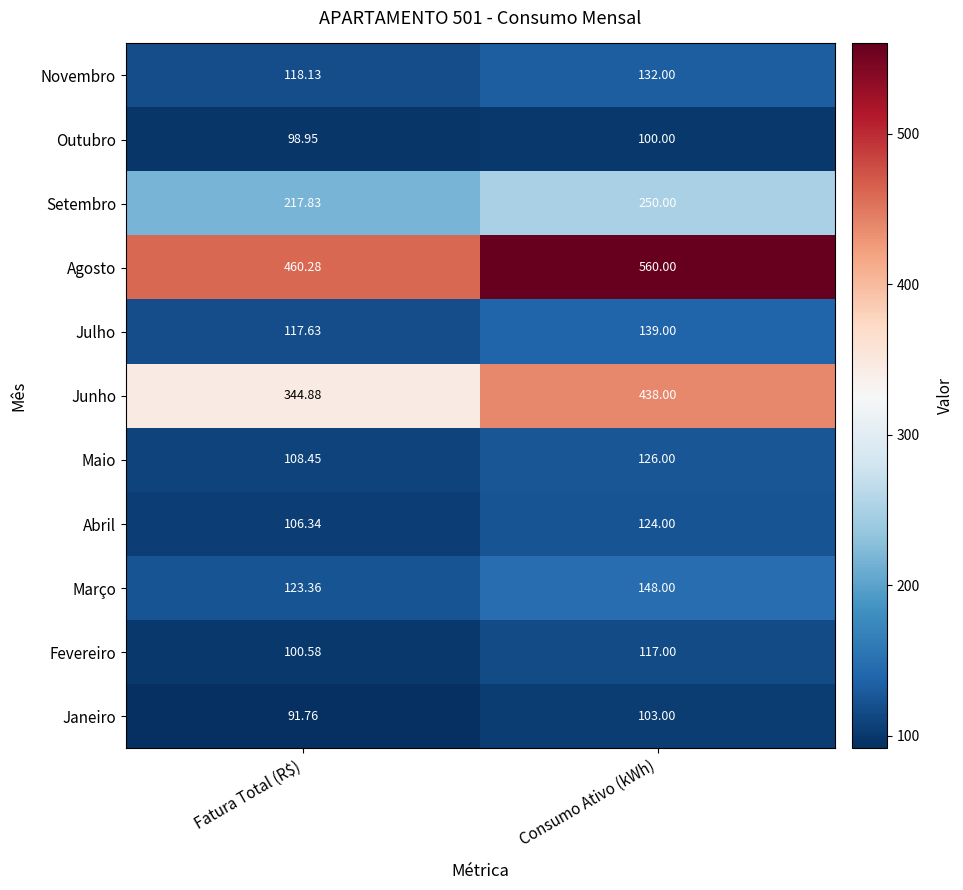

Which series has the largest range (max minus min)?

Agosto